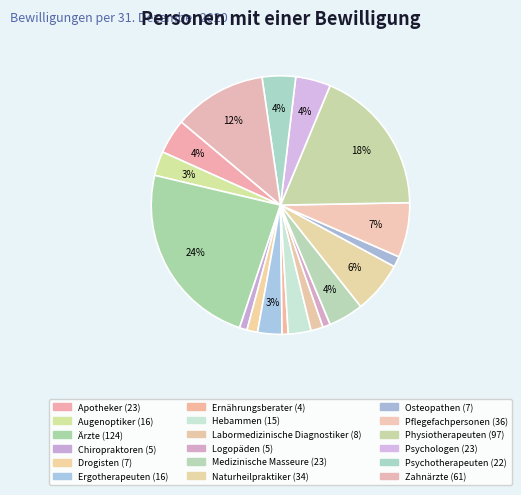

Count the number of slices in the pie.

18